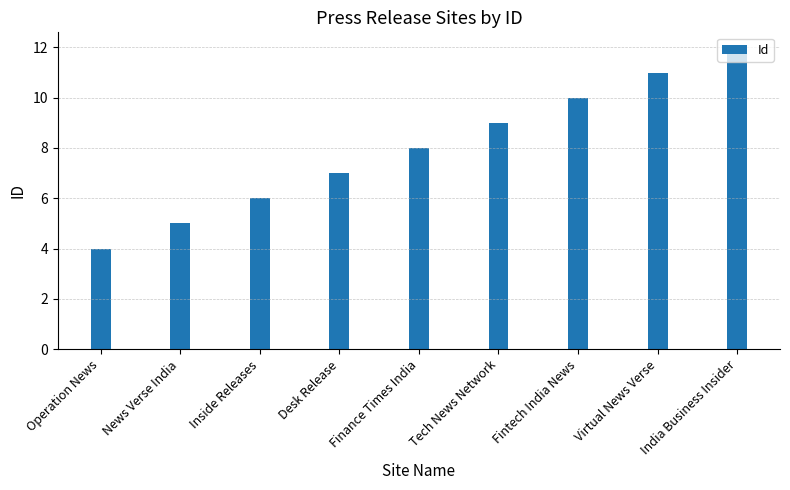

What is the approximate value at Tech News Network?

9